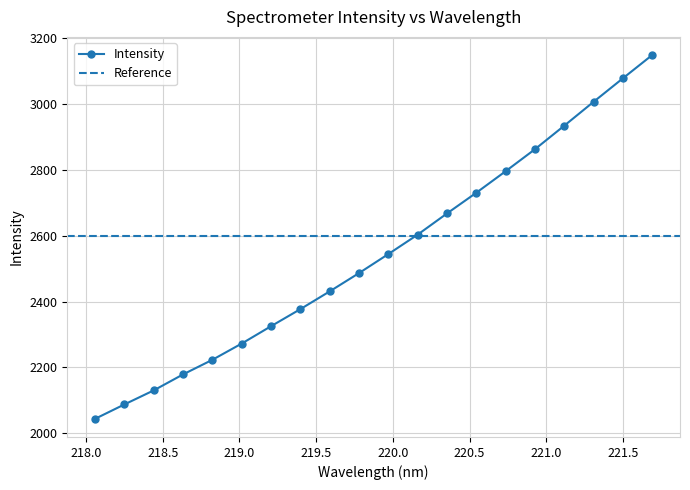

At which label is the value closest to 2596?

220.1623